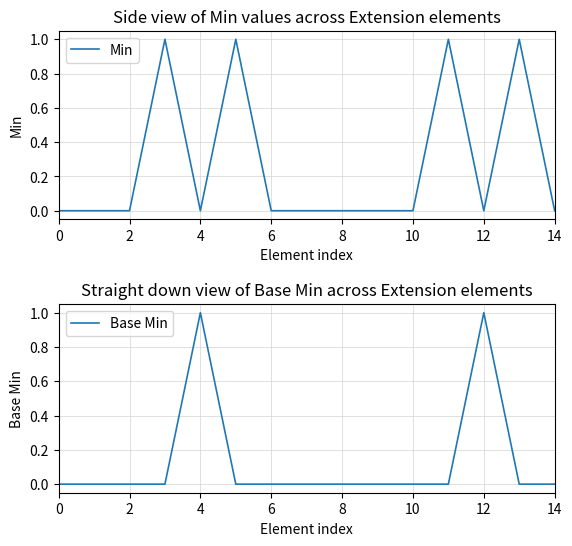

In Min, how many points are lower than both neighbors (excluding endpoints)?

2